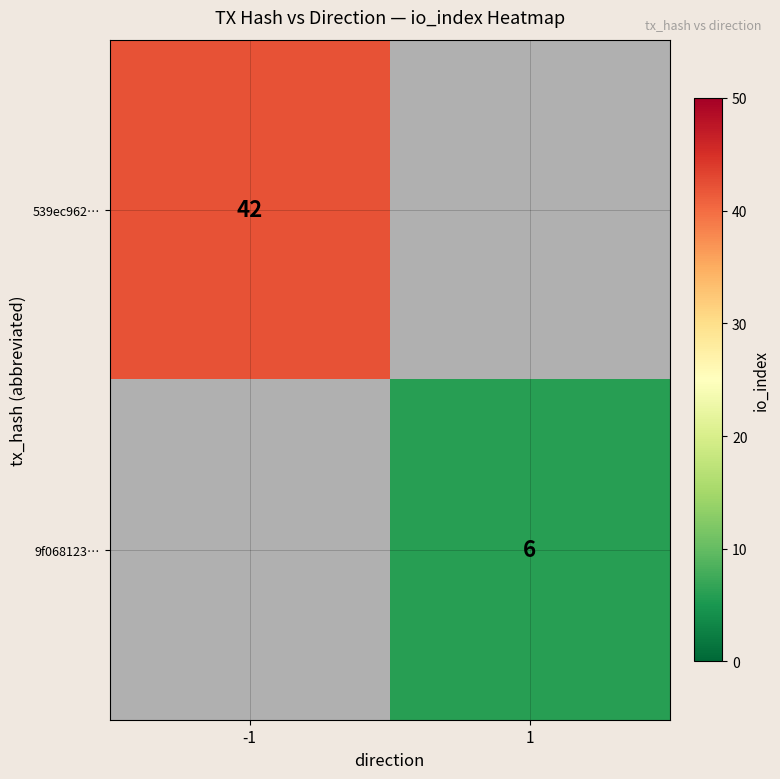

The value of 539ec962… at -1 is 42. True or false?

True